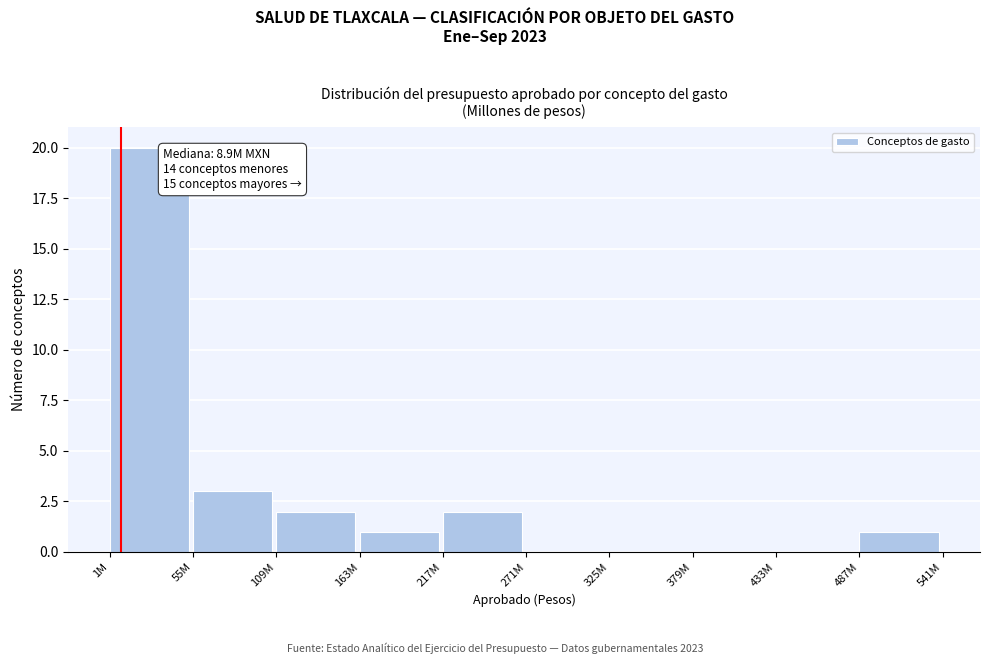

Reading left to right, extract all data points from this chart.

1M=20	55M=3	109M=2	163M=1	217M=2	271M=0	325M=0	379M=0	433M=0	487M=1